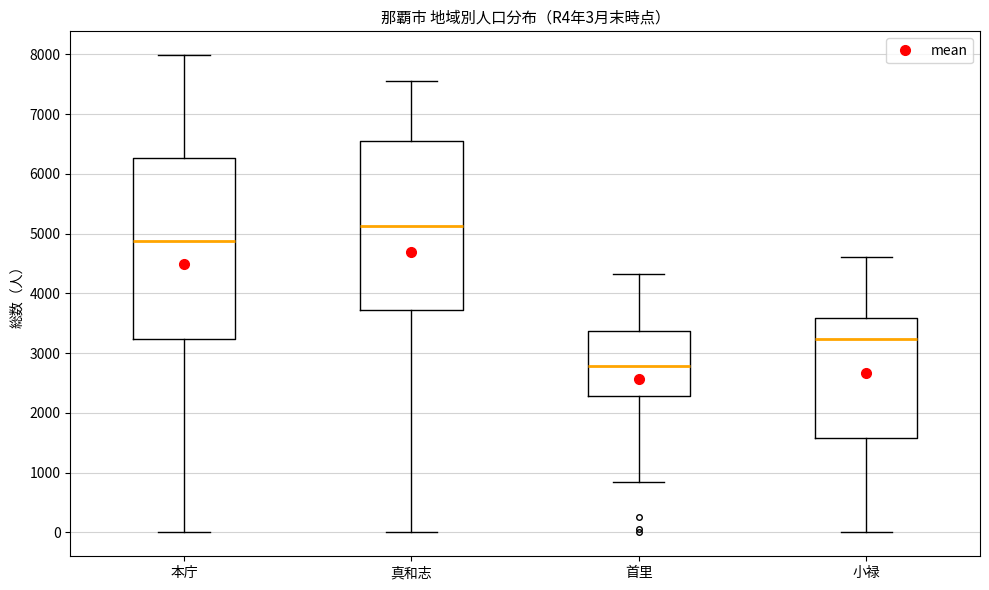

Which box's median line is the lowest?

首里